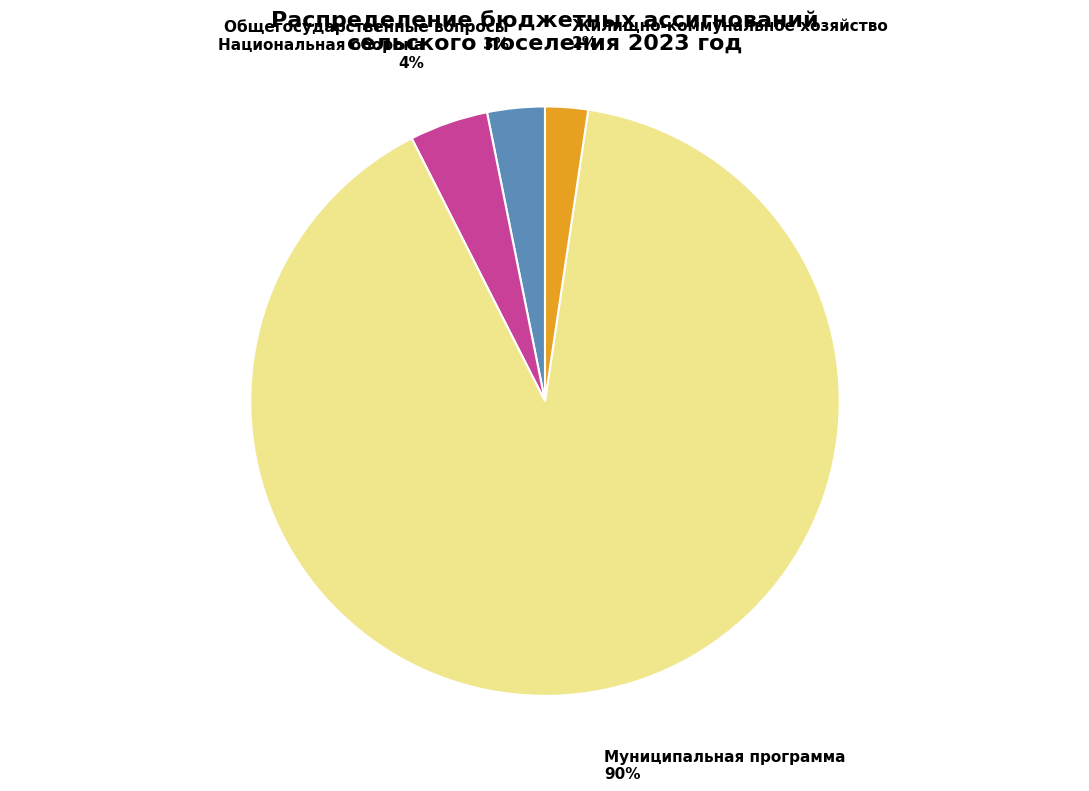

How many slices are in this pie chart?

4